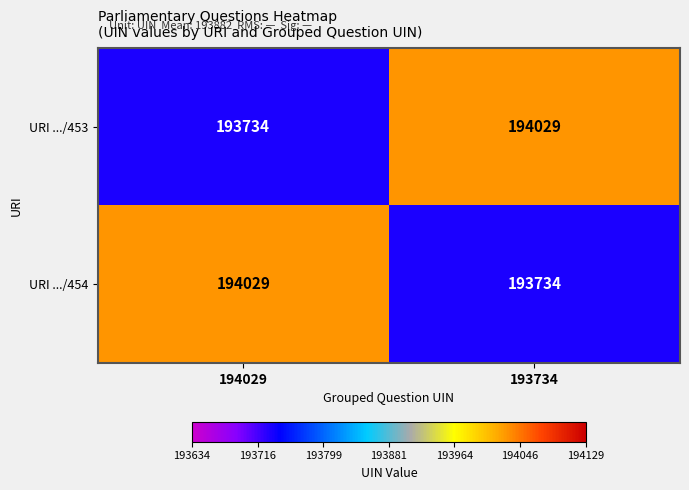

What is the sum of the URI .../453 values at 193734 and 194029?

387763